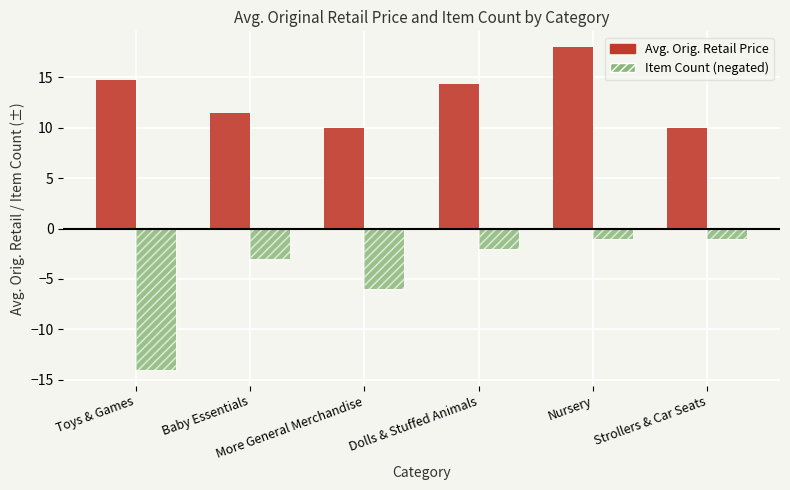

What is the difference between the second highest and second lowest values in the Item Count (negated) series?

5.0